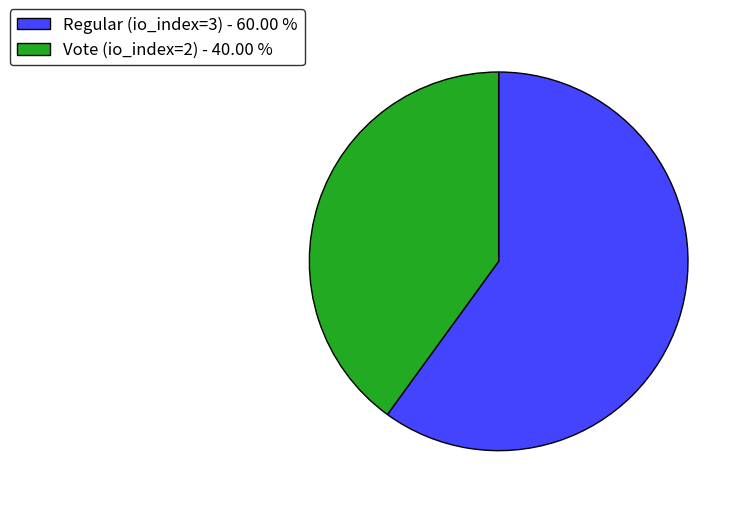

Combined, do Vote (io_index=2) - 40.00 % and Regular (io_index=3) - 60.00 % account for over 50%?

Yes